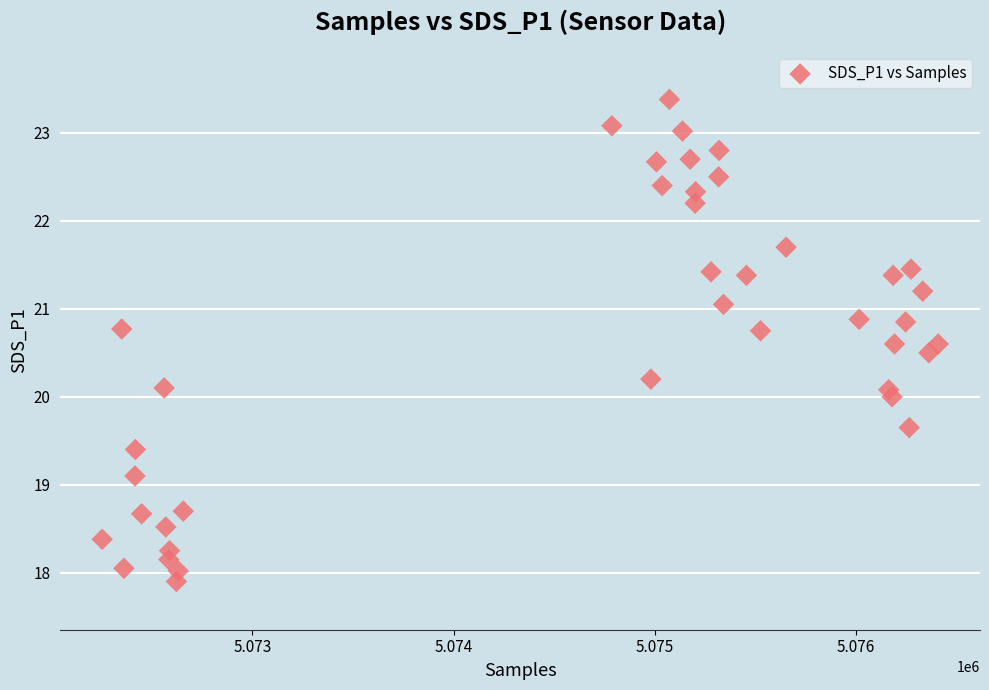

What is the range of X values (max minus min)?

4155.0